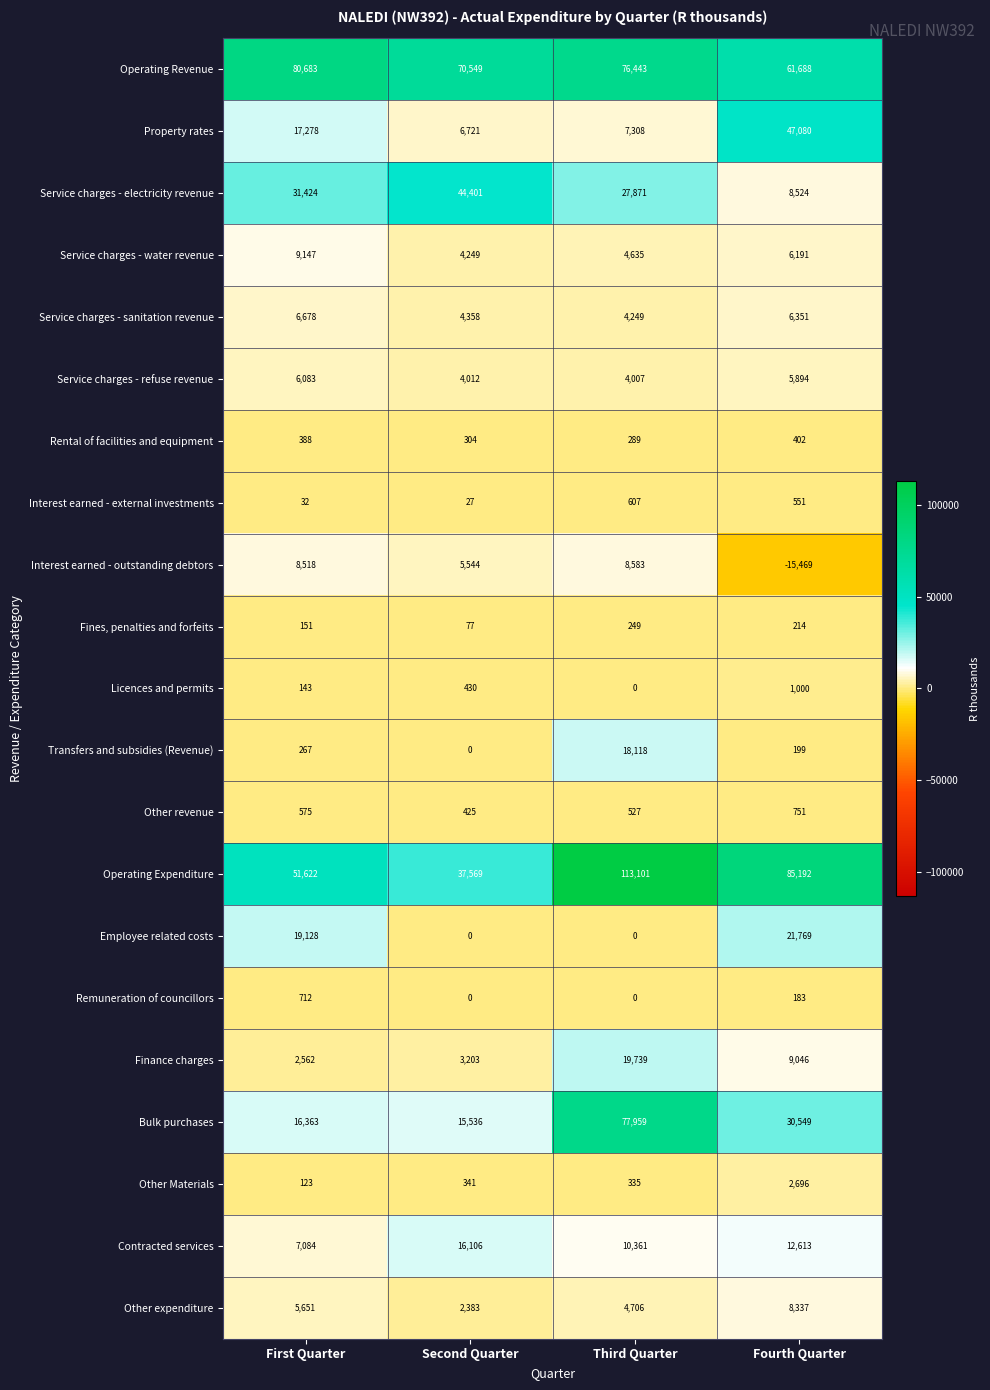

What is the greatest value displayed?

113101